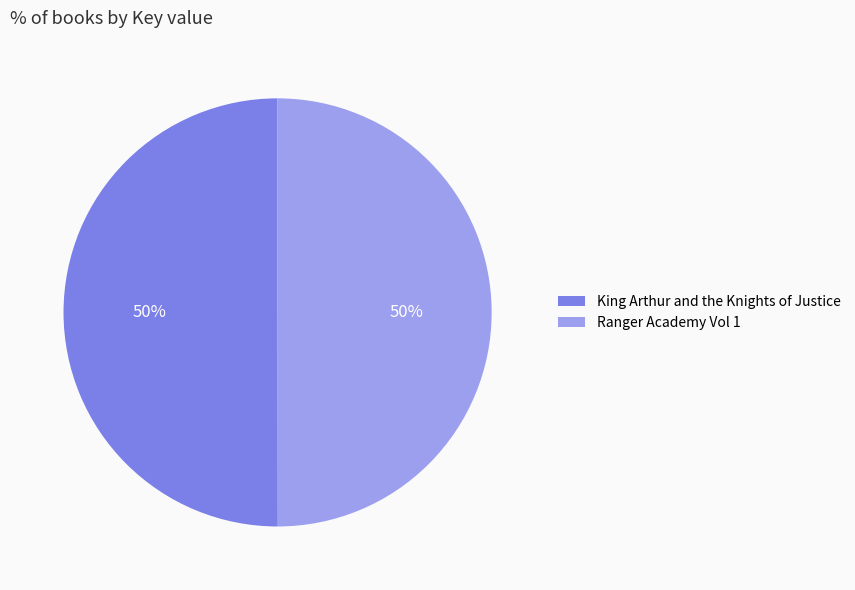

To the nearest percent, what portion does Ranger Academy Vol 1 represent?

50%